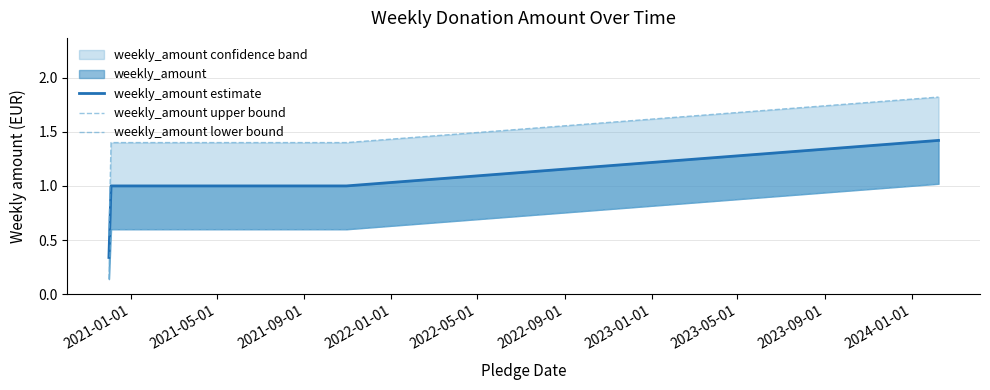

What is the value of the weekly_amount lower bound point at the 3rd from the left?

0.6